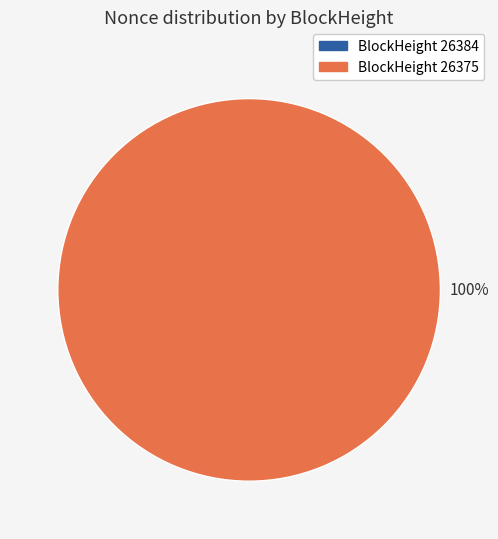

How many segments does this pie chart have?

2